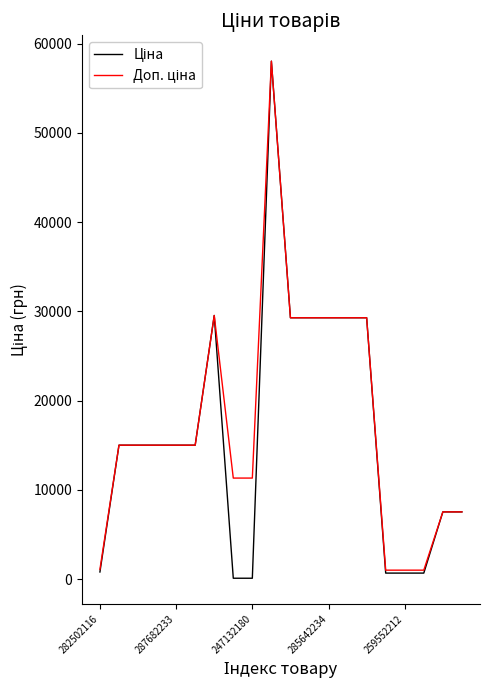

What is the maximum value shown in the chart?

58037.0